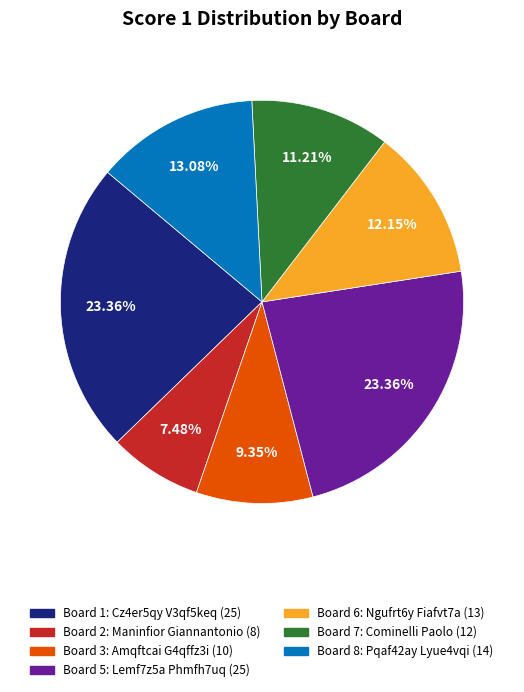

How many slices are in this pie chart?

7